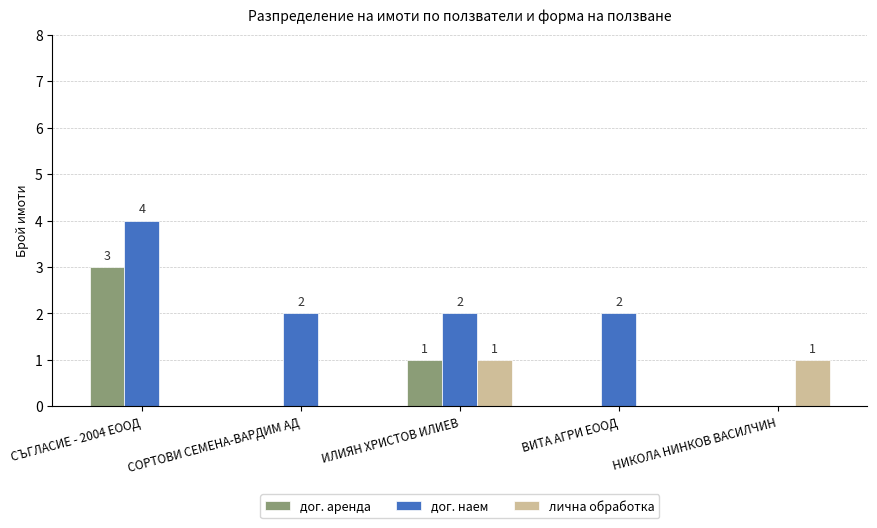

What is the spread (max minus min) of values at ИЛИЯН ХРИСТОВ ИЛИЕВ?

1